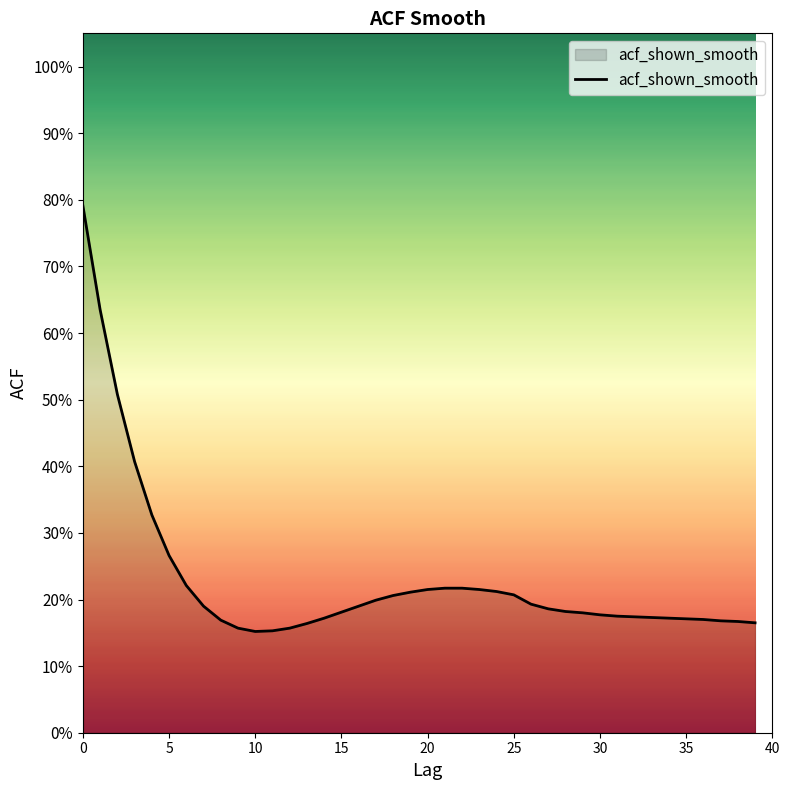

What is the difference between the maximum and minimum values?

0.6